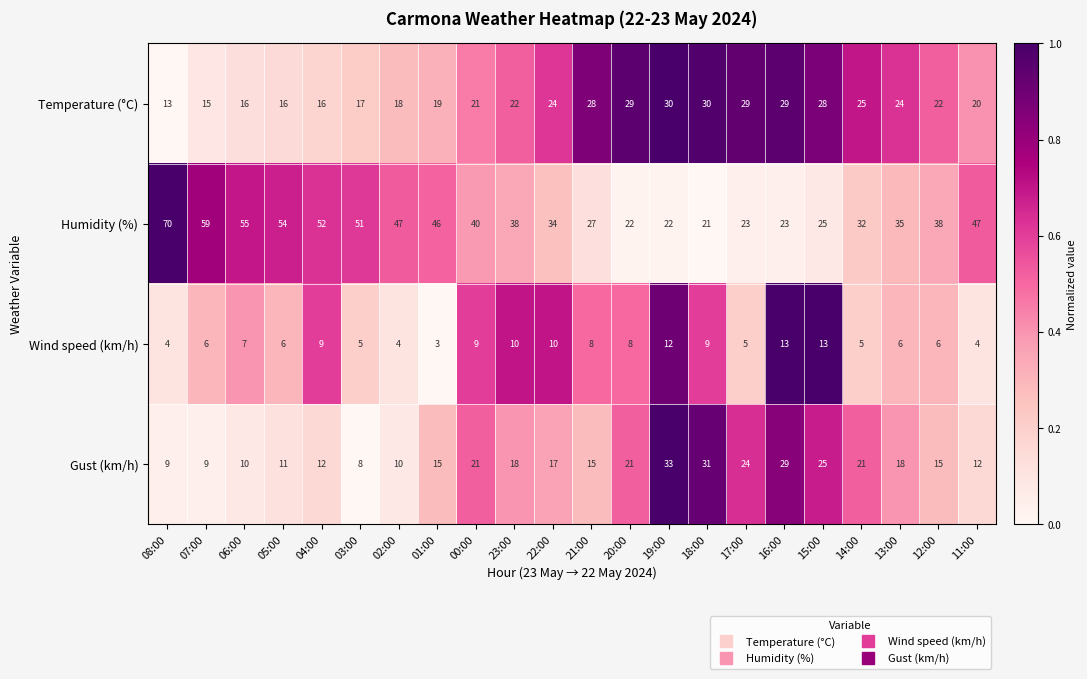

What is the sum of the Temperature (°C) values at 07:00 and 23:00?

37